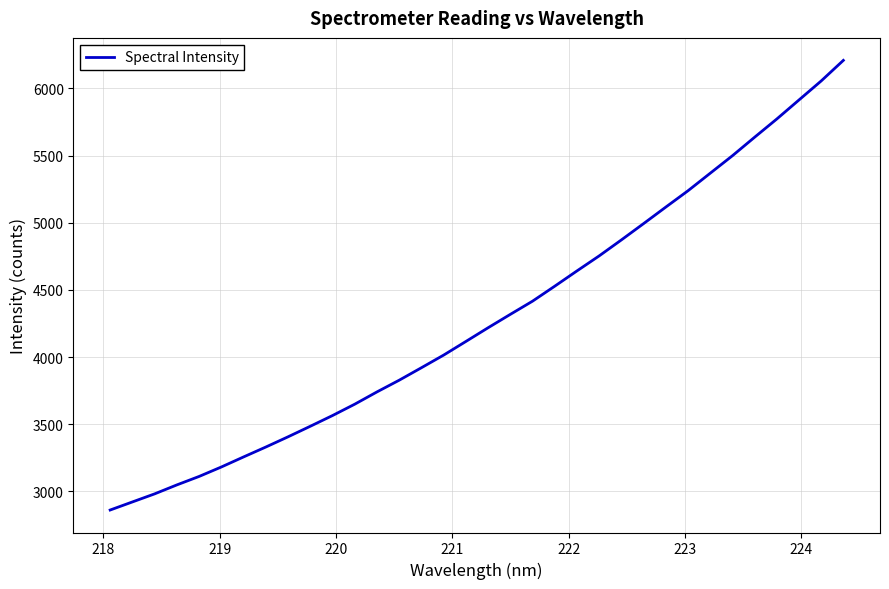

True or false: there are more than 1 points higher than both neighbors.

False